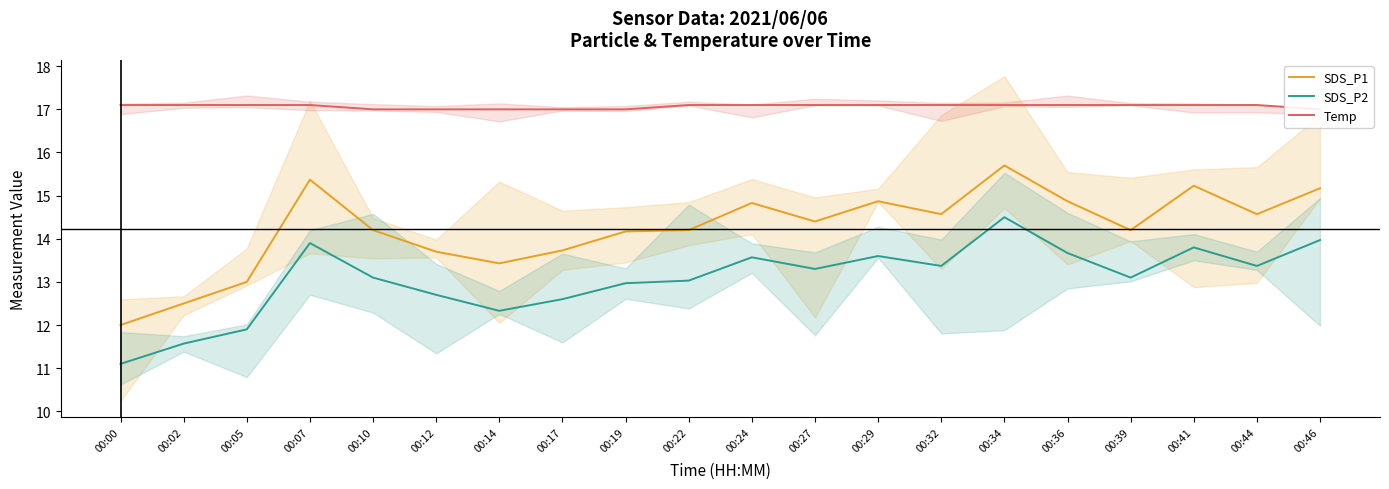

True or false: SDS_P1 and SDS_P2 intersect in this chart.

False